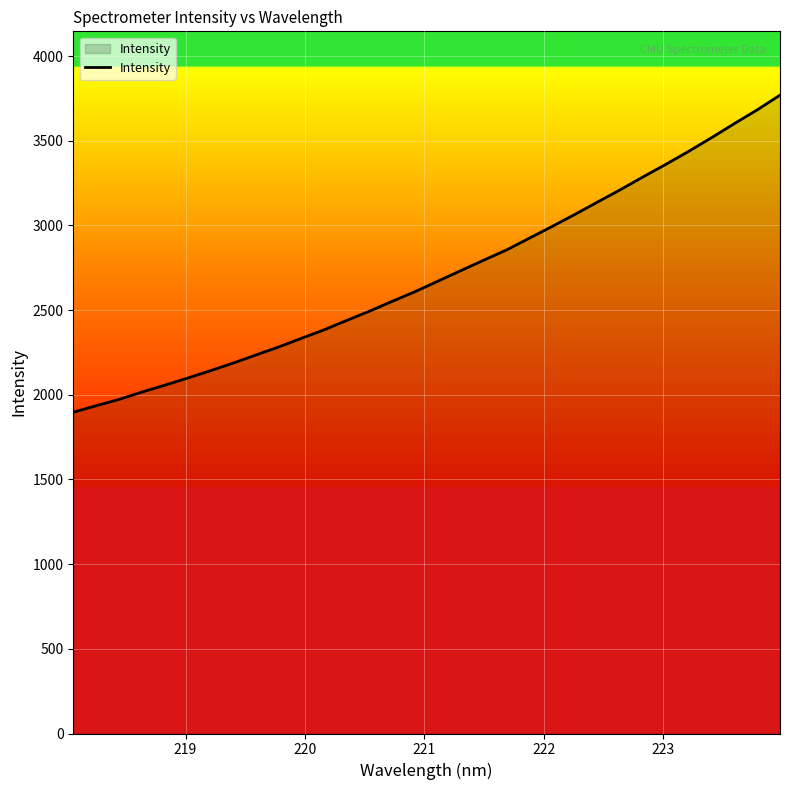

What is the maximum value shown in the chart?

3769.2